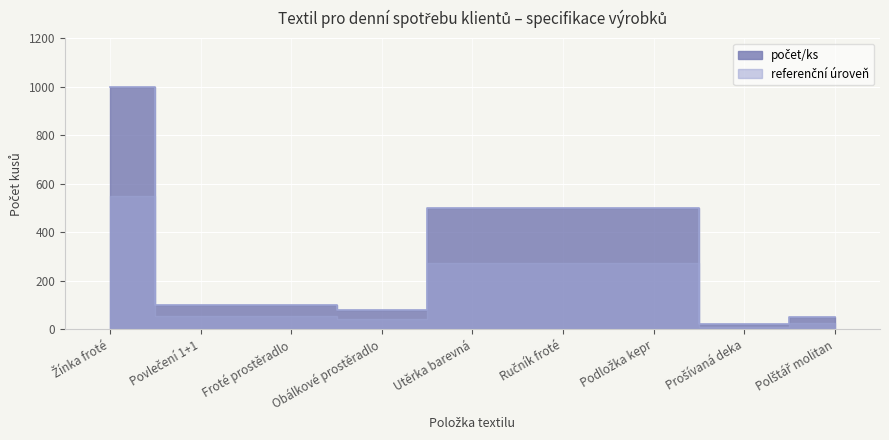

What is the difference between the second highest and second lowest values?

450